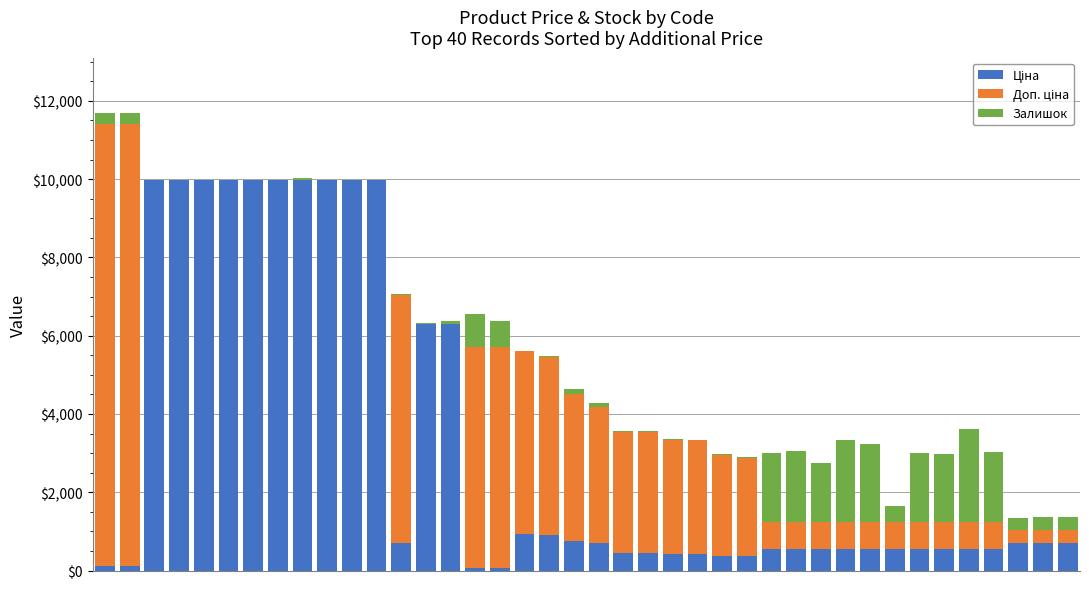

Are the bars horizontal?

No